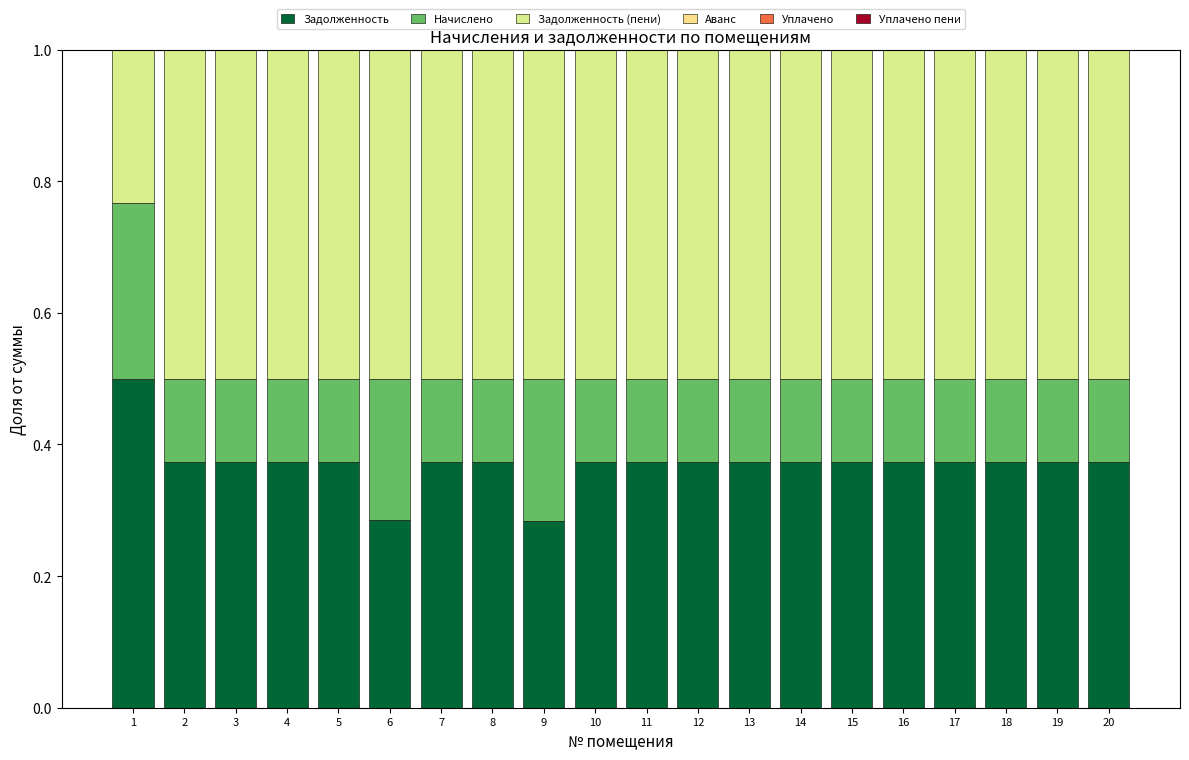

Where is Задолженность (пени) nearest to the value 0?

1